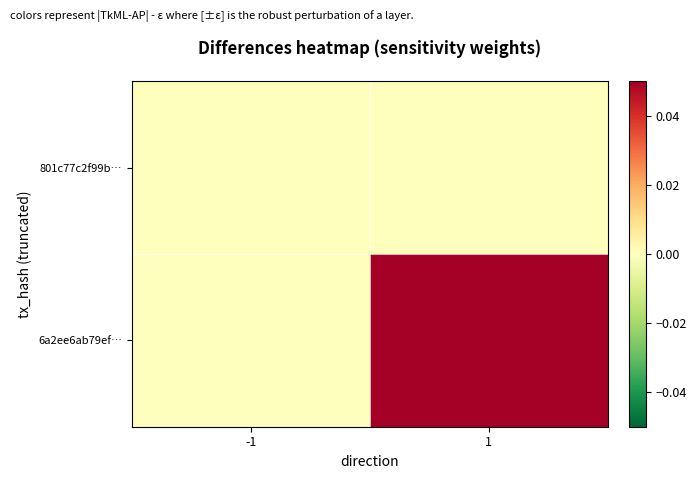

List the series in order of their peak value, lowest first.

801c77c2f99b…, 6a2ee6ab79ef…